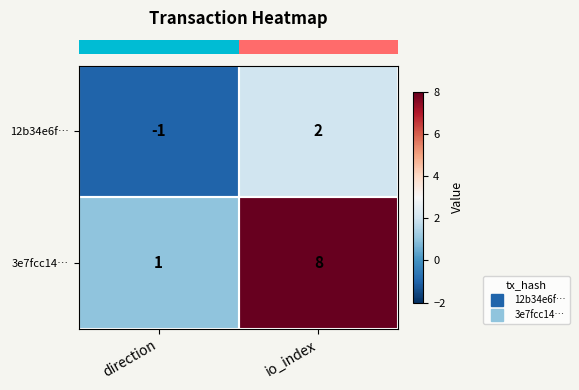

List the series in order of their peak value, highest first.

3e7fcc14…, 12b34e6f…